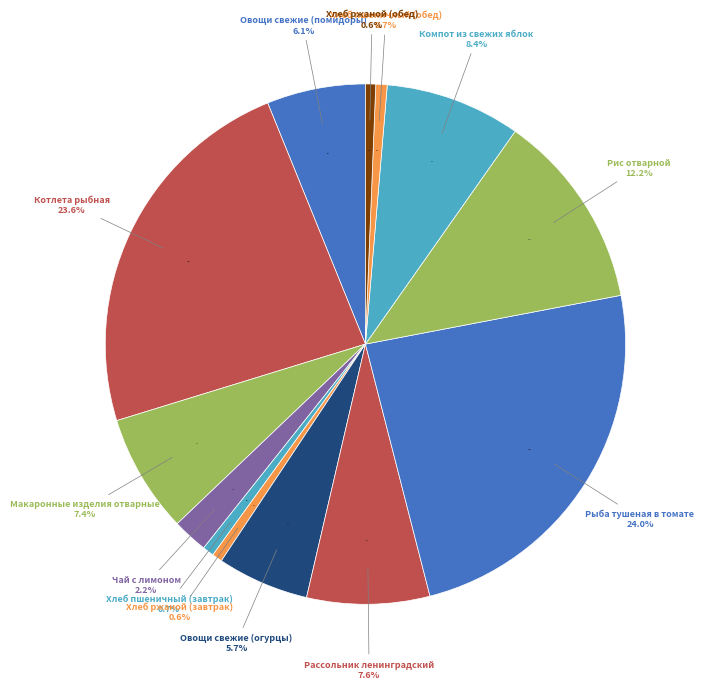

To the nearest percent, what is the difference between the Хлеб пшеничный (завтрак) and Овощи свежие (помидоры) slice percentages?

5%